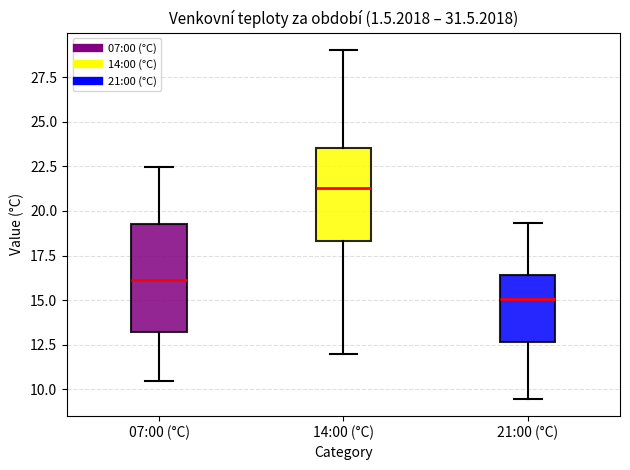

Which box's median line is the highest?

14:00 (°C)